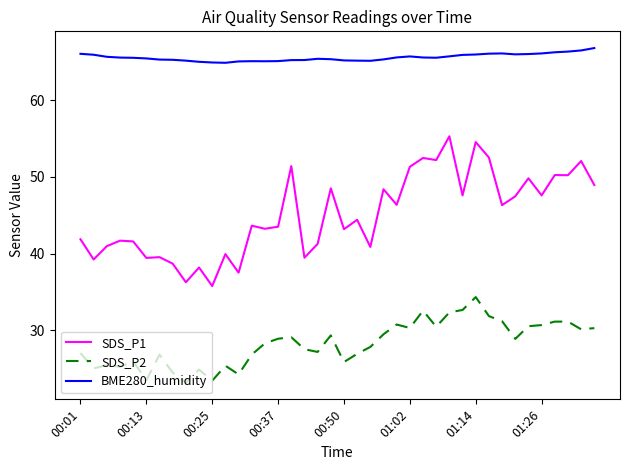

What is the difference between the maximum and minimum values in the SDS_P1 series?

19.5